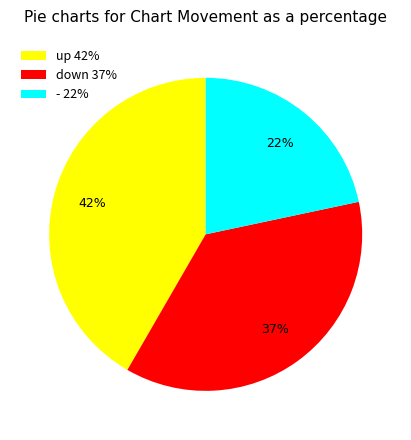

What is the ratio of the value at - 22% to the value at up 42%?

0.5